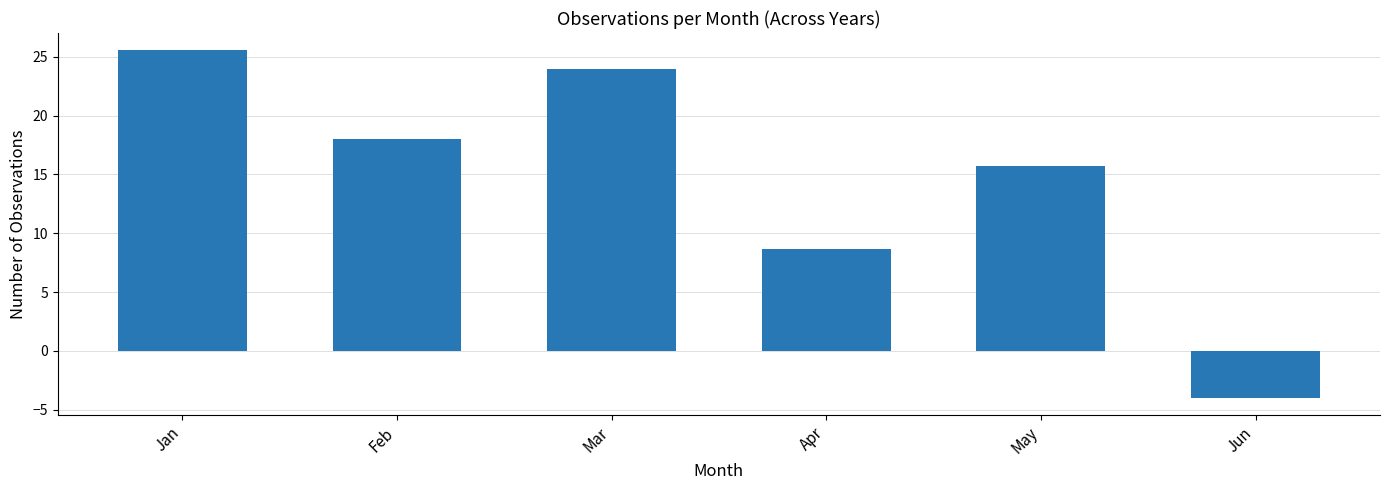

What is the difference between the second highest and minimum values?

28.0